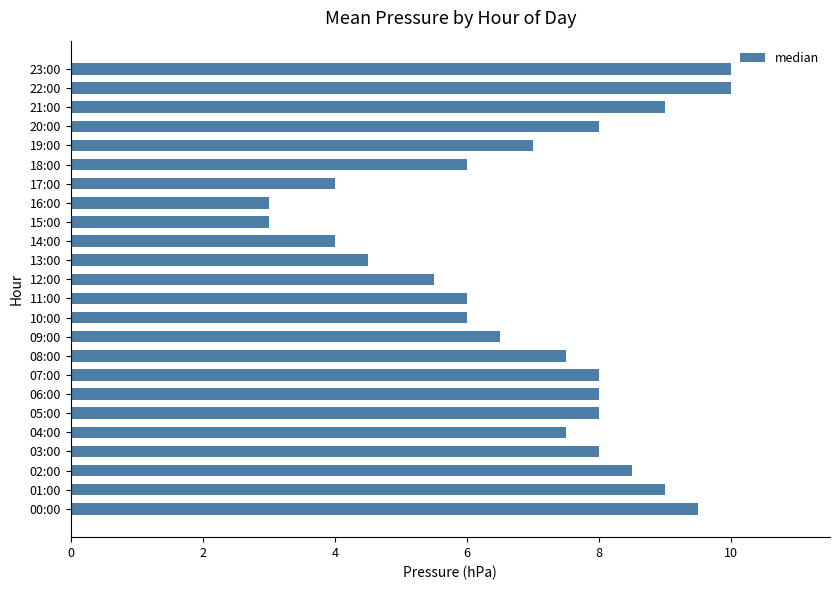

Approximately how many times larger is the value at 23:00 compared to 15:00?

3.3